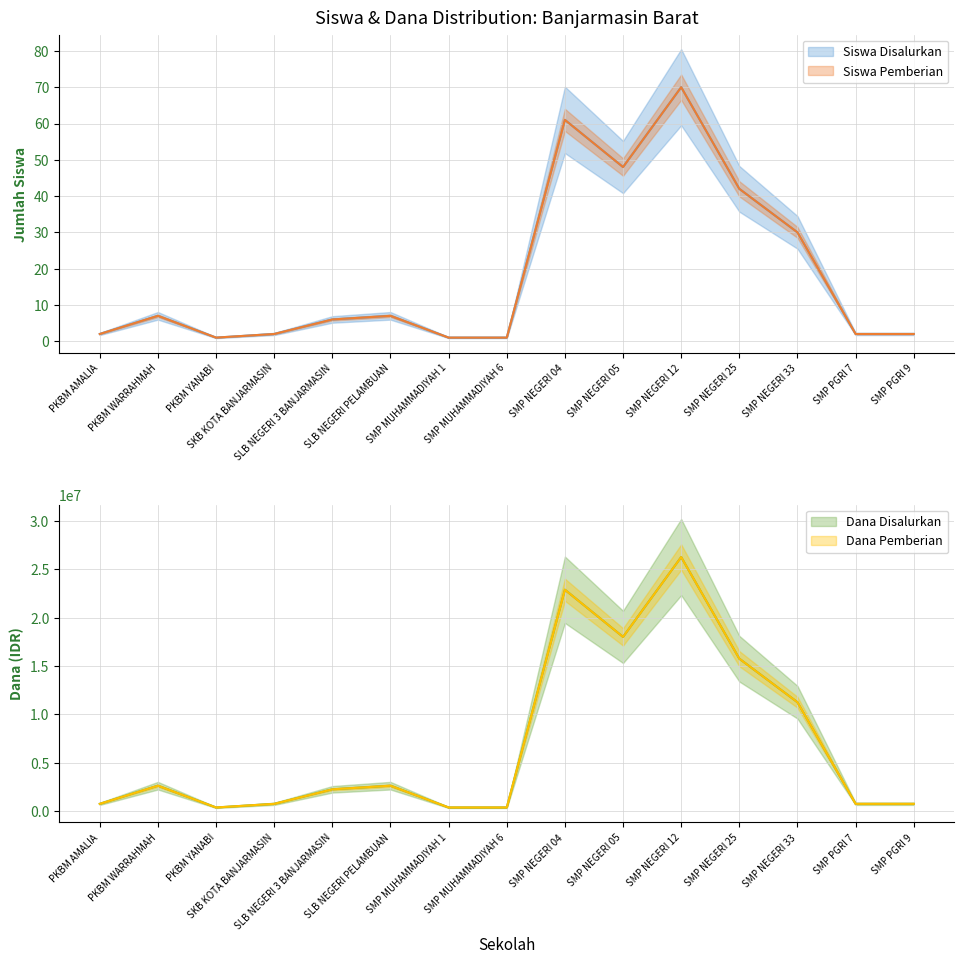

What is the average value of the Siswa Pemberian series?

19